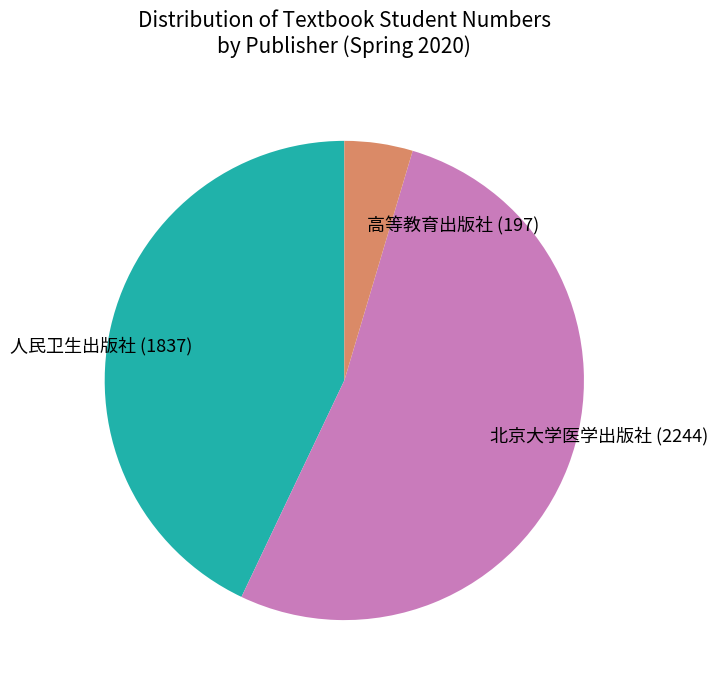

Which category has the smallest portion of the pie?

高等教育出版社 (197)